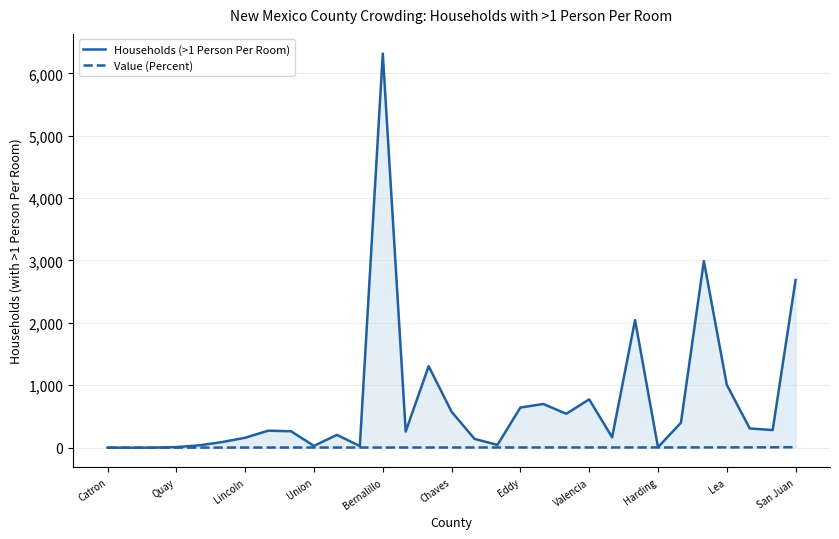

The value of Households (>1 Person Per Room) at 16 is 49.4. True or false?

False